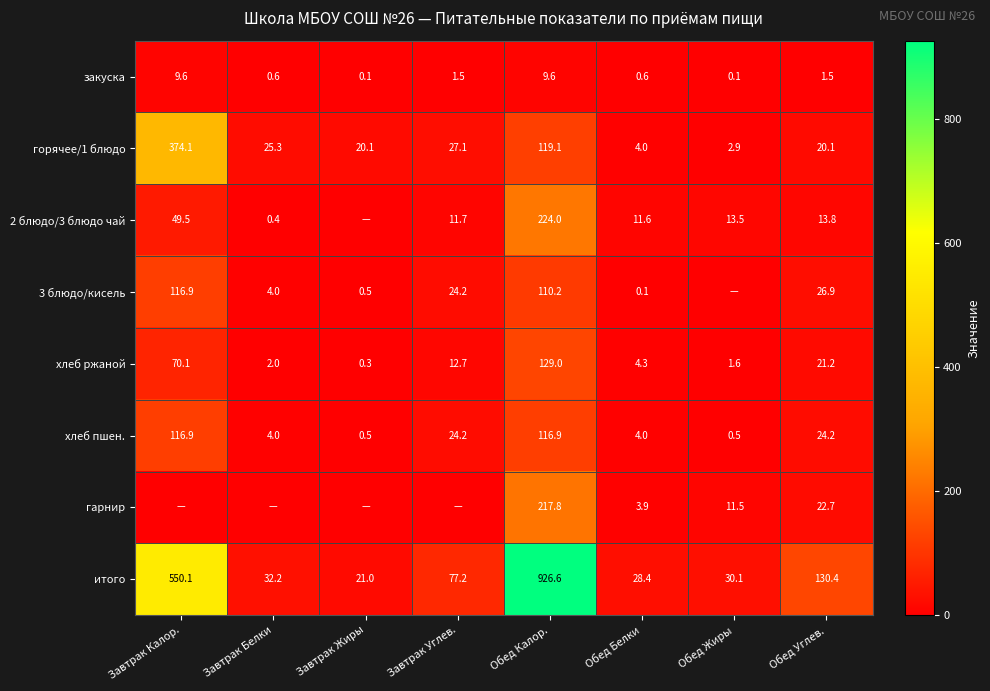

At which label does закуска first exceed 1?

Завтрак Калор.